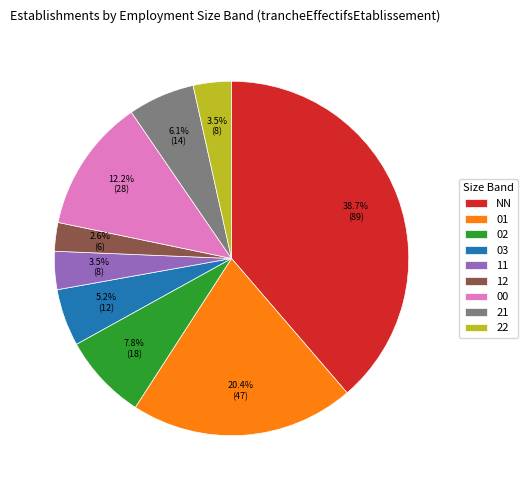

To the nearest percent, what is the difference between the NN and 02 slice percentages?

31%